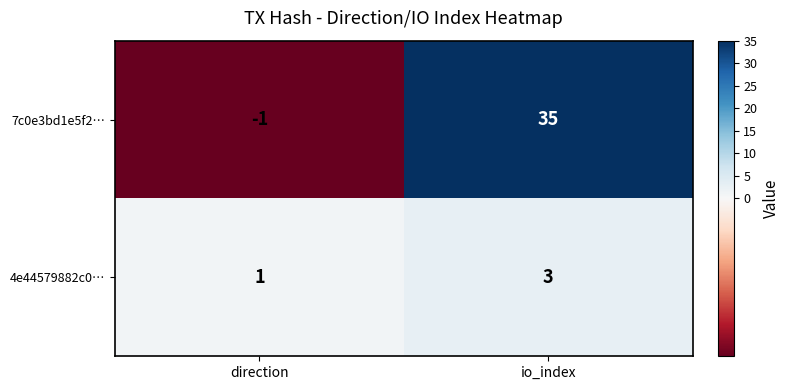

True or false: 4e44579882c0… has a value of 5 at io_index.

False